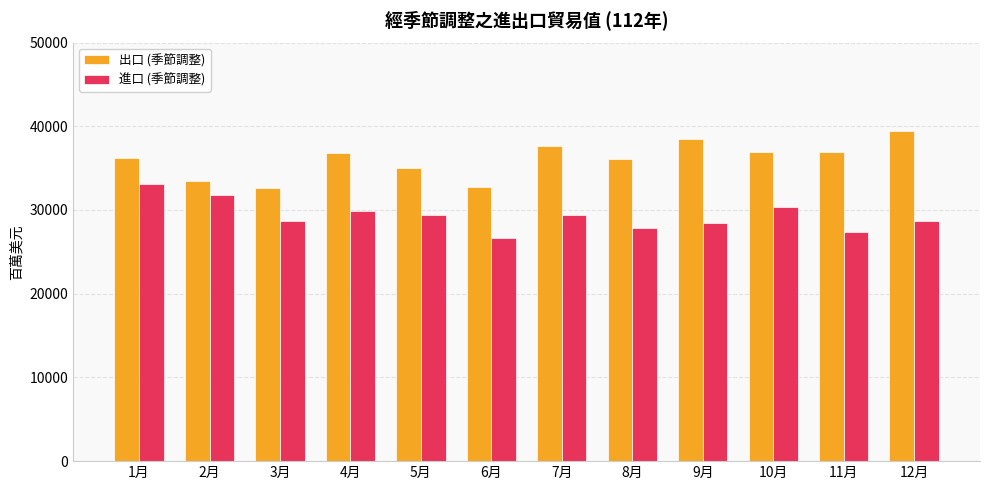

How many series are shown in this chart?

2